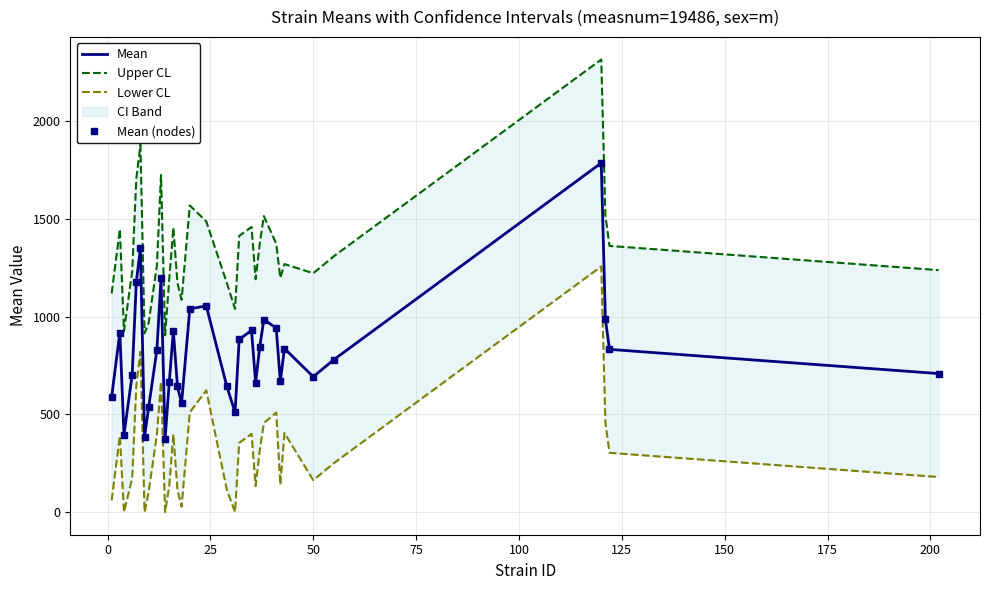

True or false: Mean and Lower CL intersect in this chart.

False